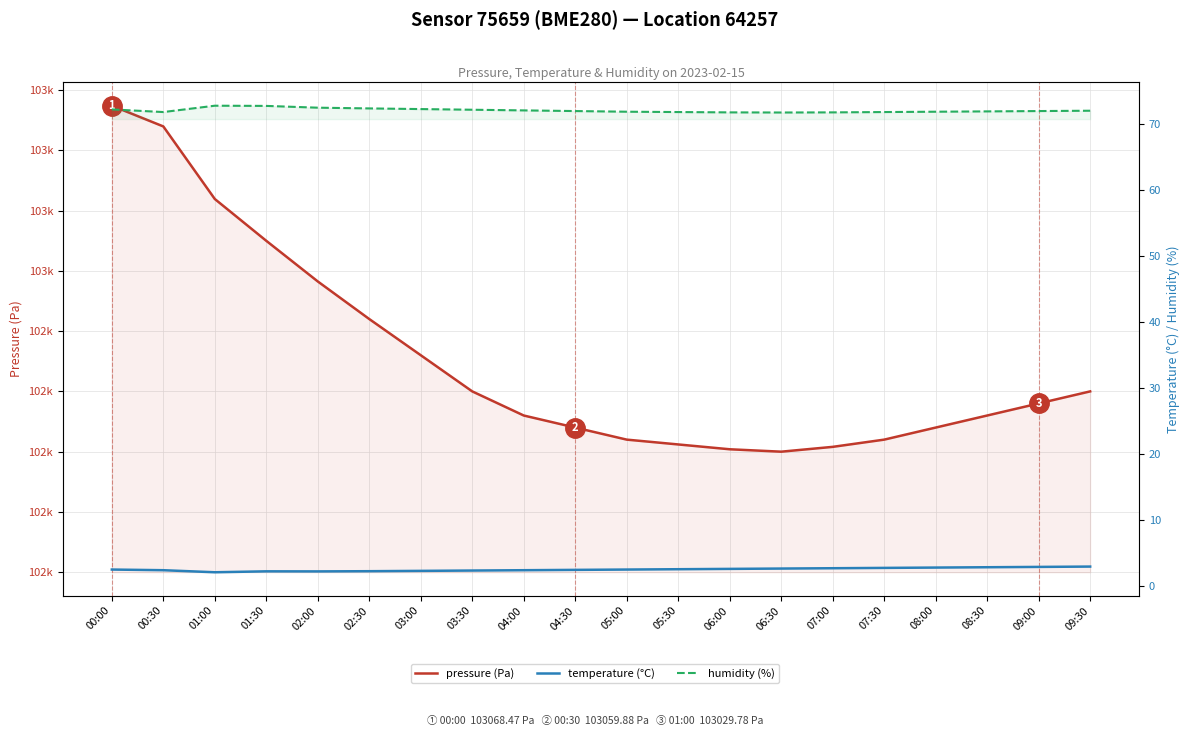

At how many categories does at least one series exceed 53097?

20